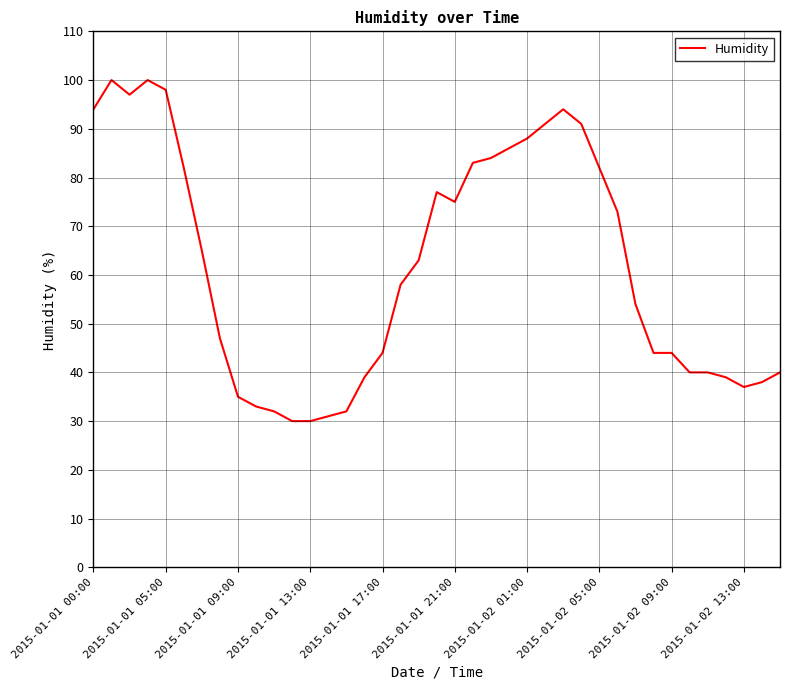

What is the maximum value shown in the chart?

100